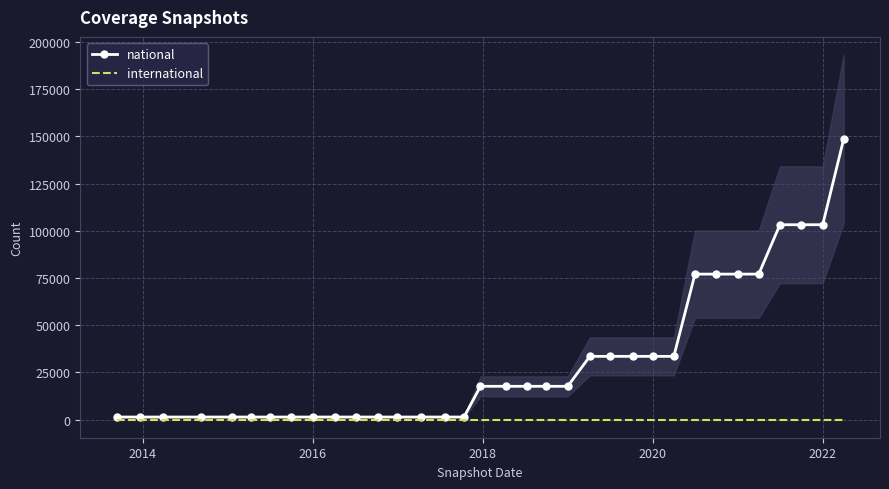

The value of national at 2022 is 103173. True or false?

True